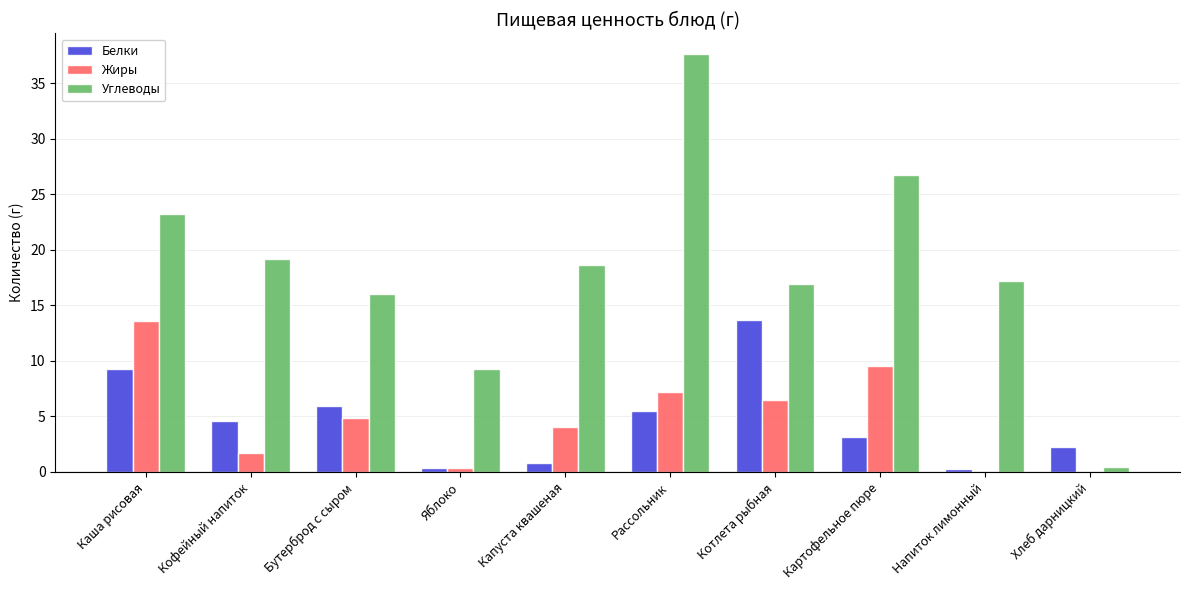

Which series changed the most between Каша рисовая and Напиток лимонный?

Жиры